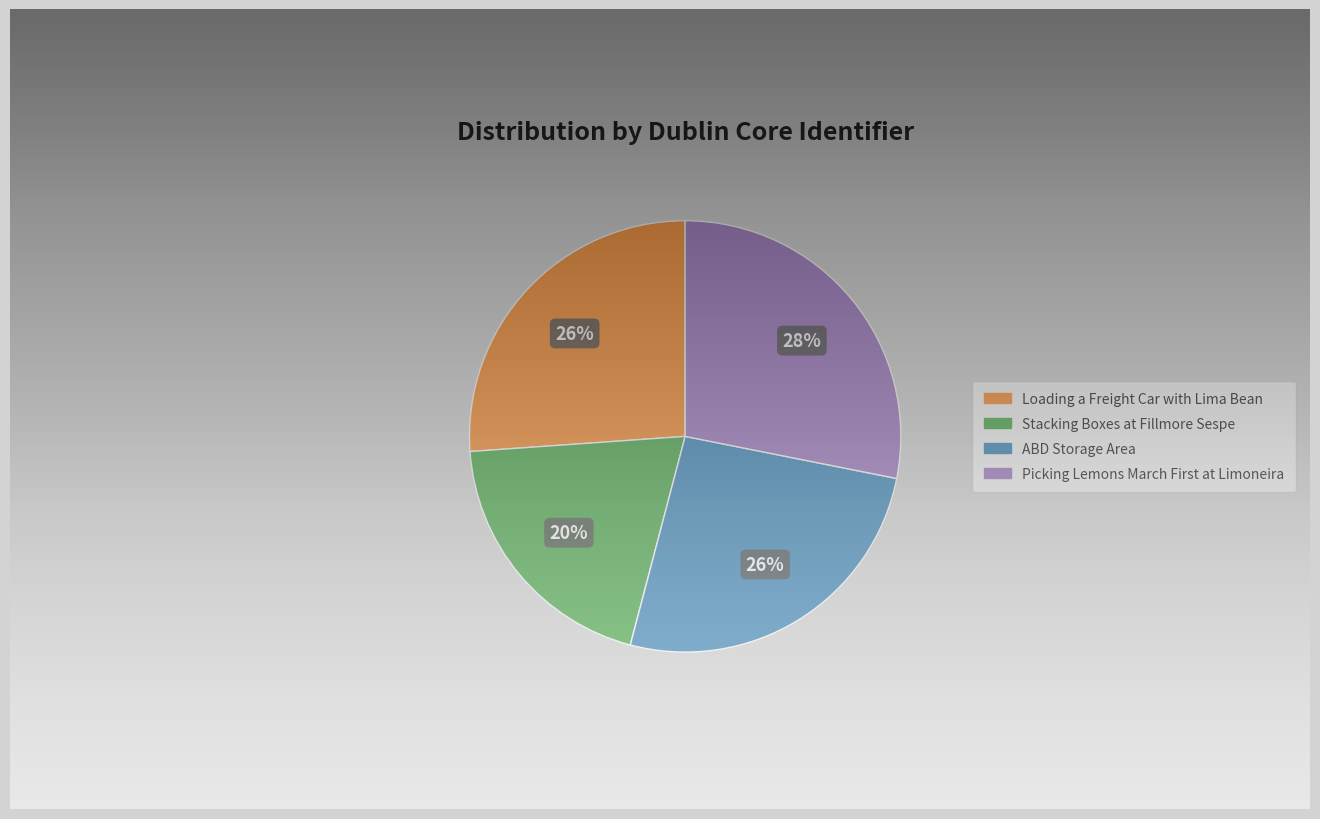

Count the number of slices in the pie.

4